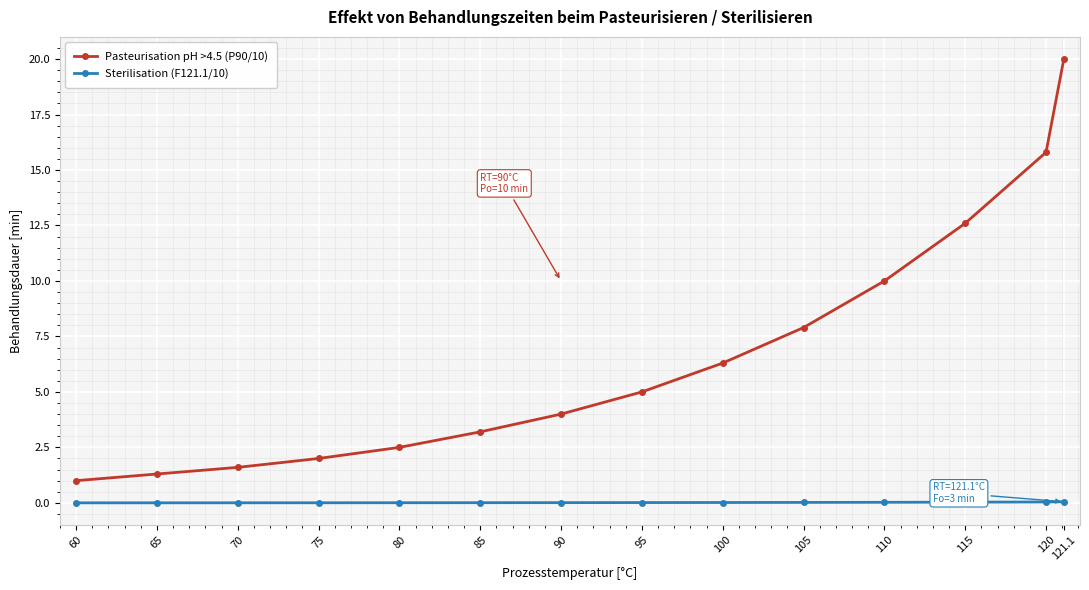

What is the average value of the Pasteurisation pH >4.5 (P90/10) series?

6.7